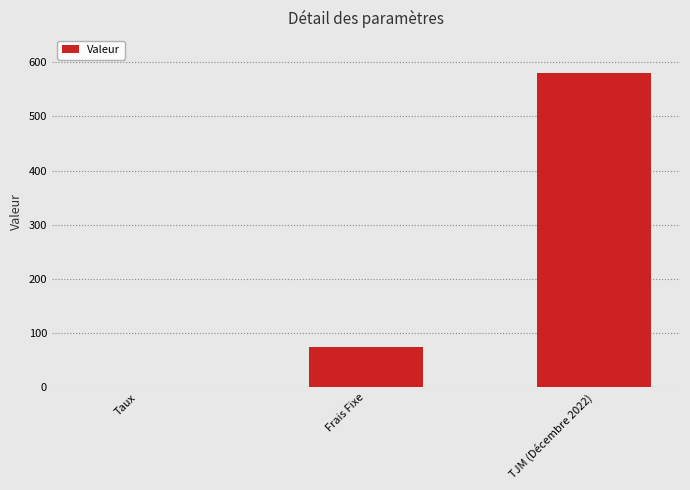

Where is the data nearest to the value 290?

Frais Fixe